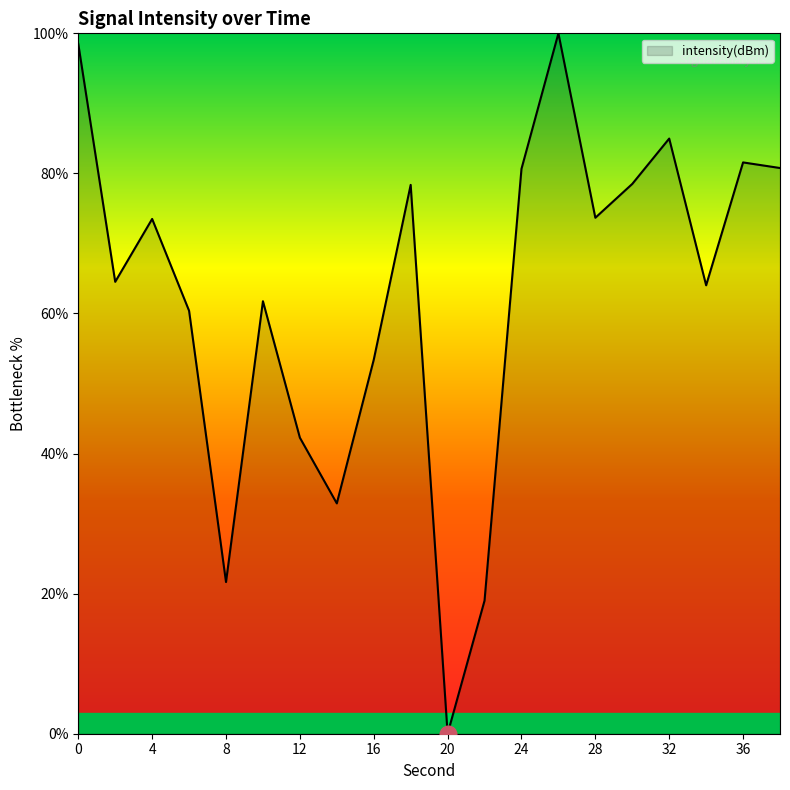

What is the greatest value displayed?

100.0